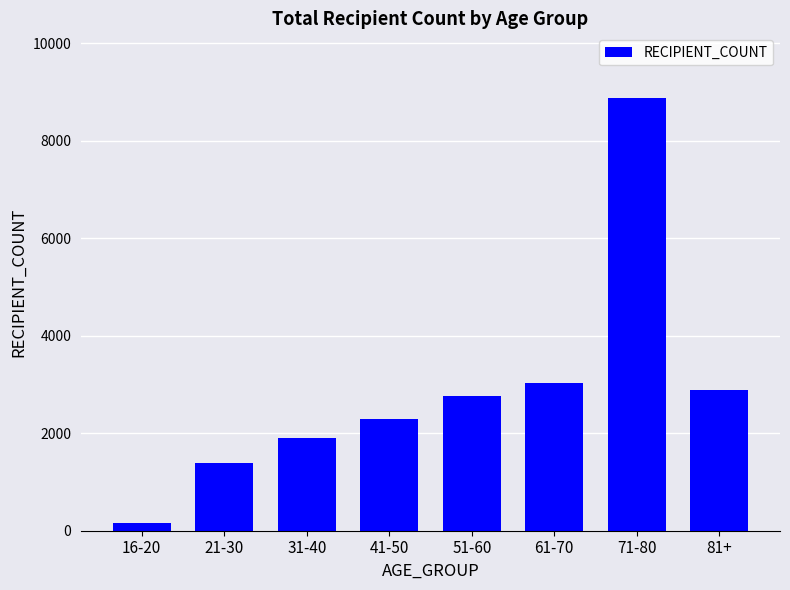

How many data points are less than 2774?

4